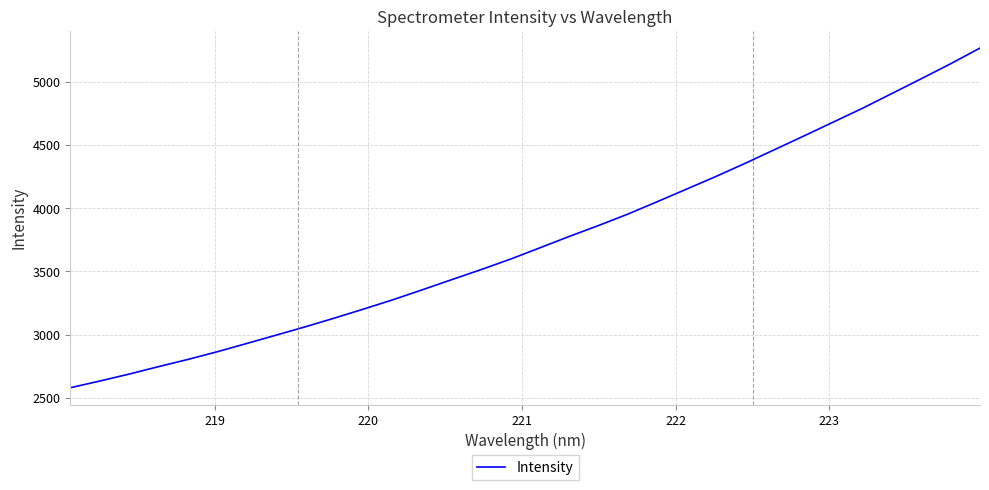

Reading left to right, list all the values displayed in this chart.

2578.5	2631.4	2686.5	2745.5	2802.5	2863.5	2928.8	2994.8	3061.4	3130.9	3202.8	3276.7	3355.6	3435.9	3515.5	3598.3	3687.8	3777.9	3864.7	3955.0	4053.4	4153.0	4253.1	4357.5	4465.8	4574.0	4683.9	4793.6	4910.4	5027.2	5145.7	5269.8